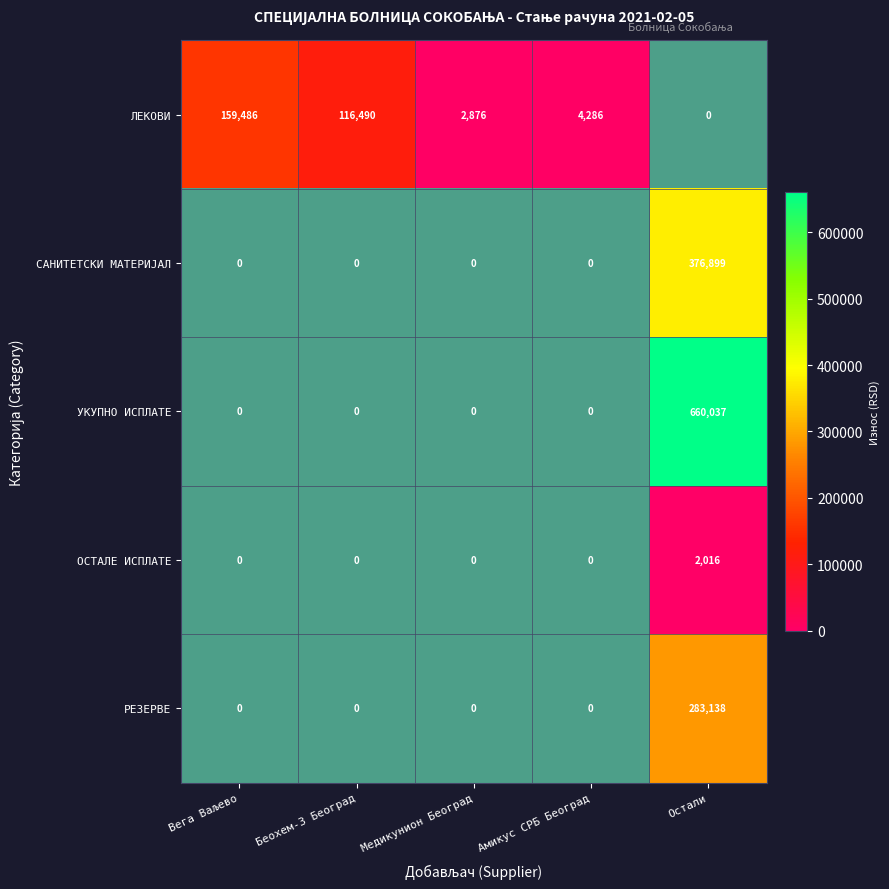

Which series has the largest total across all categories?

УКУПНО ИСПЛАТЕ